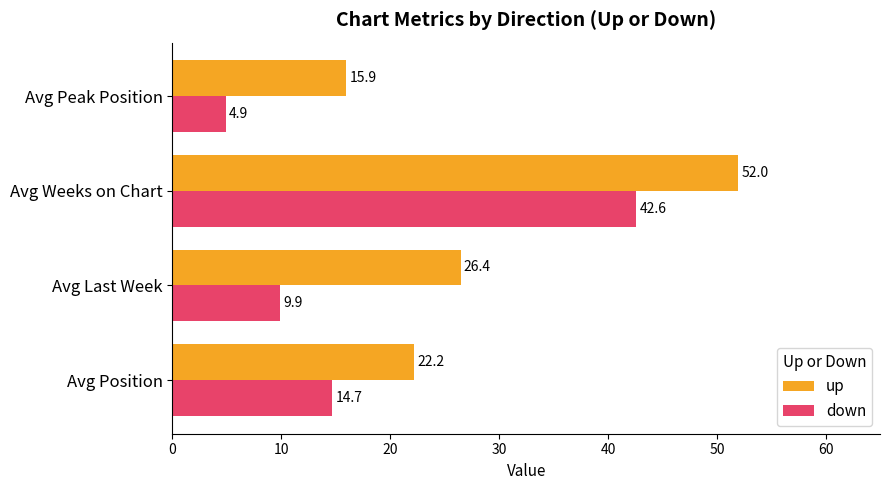

How many series are shown in this chart?

2